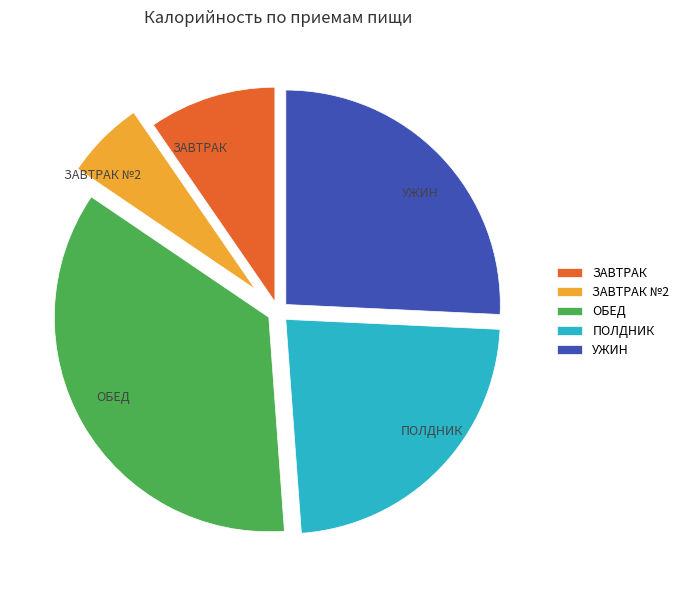

Does any single category account for the majority?

No